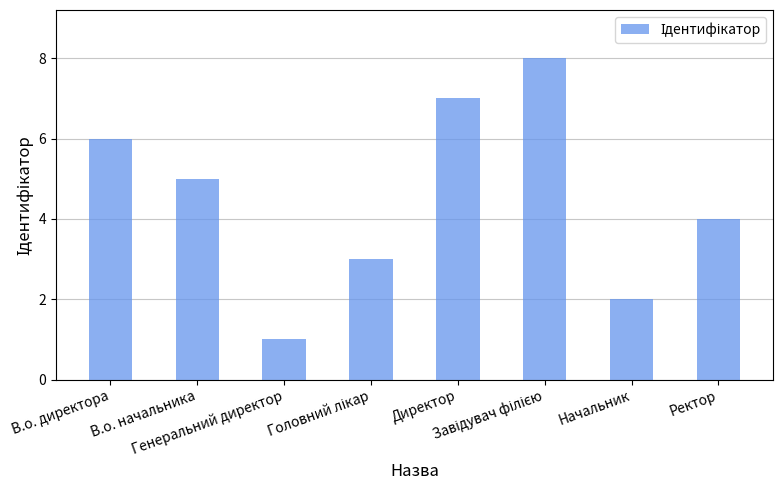

What is the greatest value displayed?

8